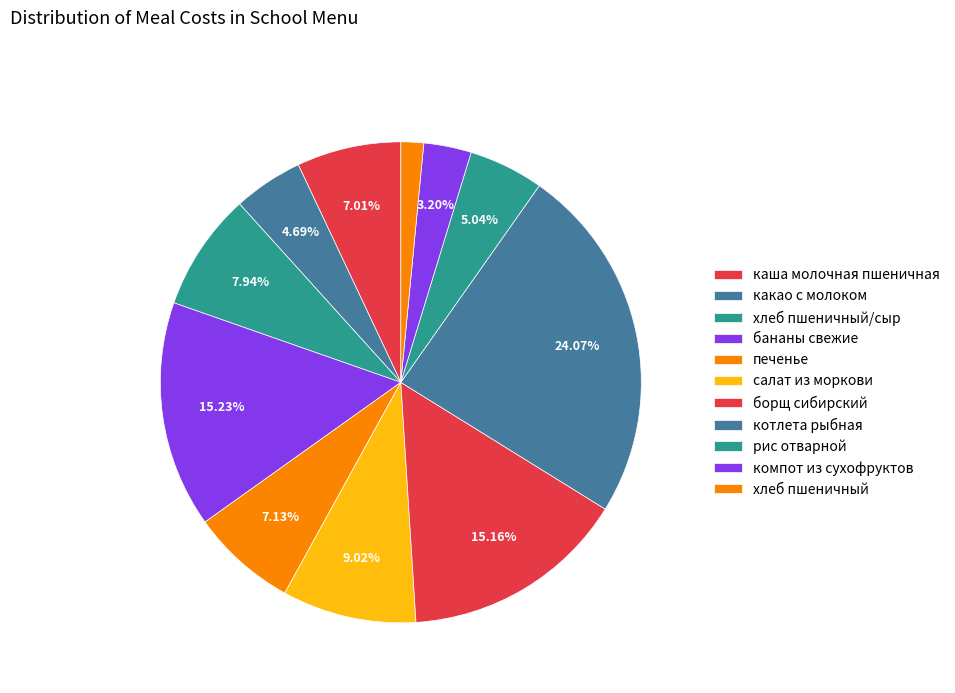

Does каша молочная пшеничная represent more than half of the total?

No